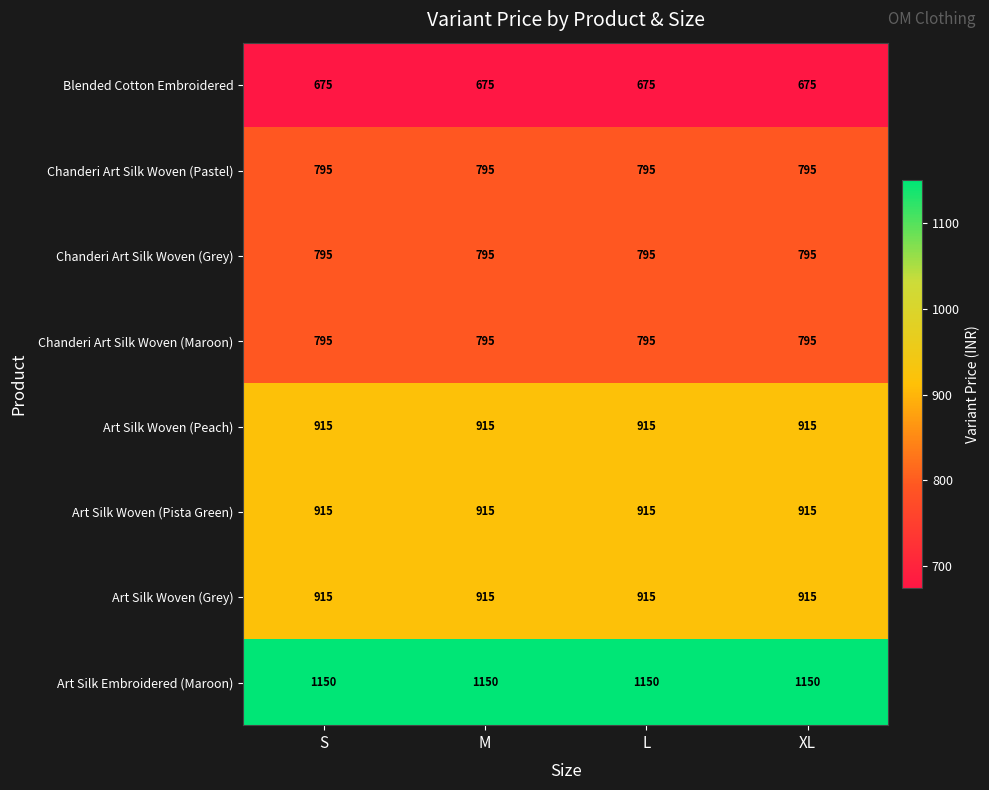

What is the spread (max minus min) of values at XL?

475